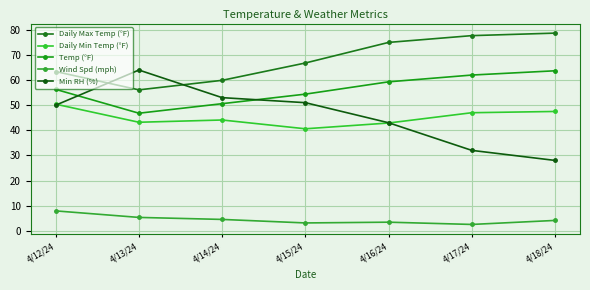

How many lines are shown in the chart?

5